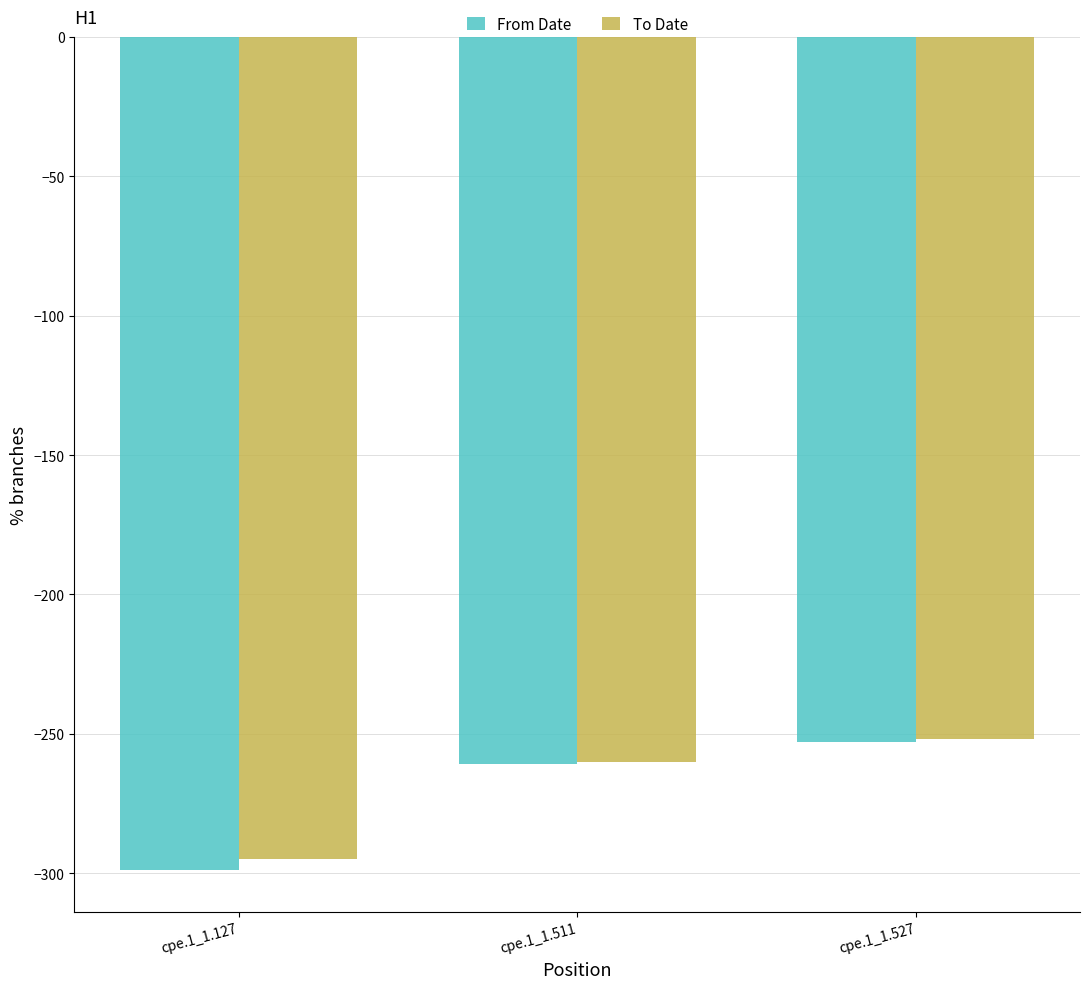

What is the value of the From Date bar at the 2nd from the left?

-261